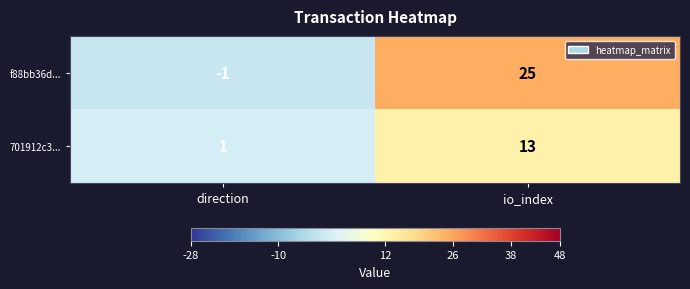

Which series has the largest total across all categories?

f88bb36d...